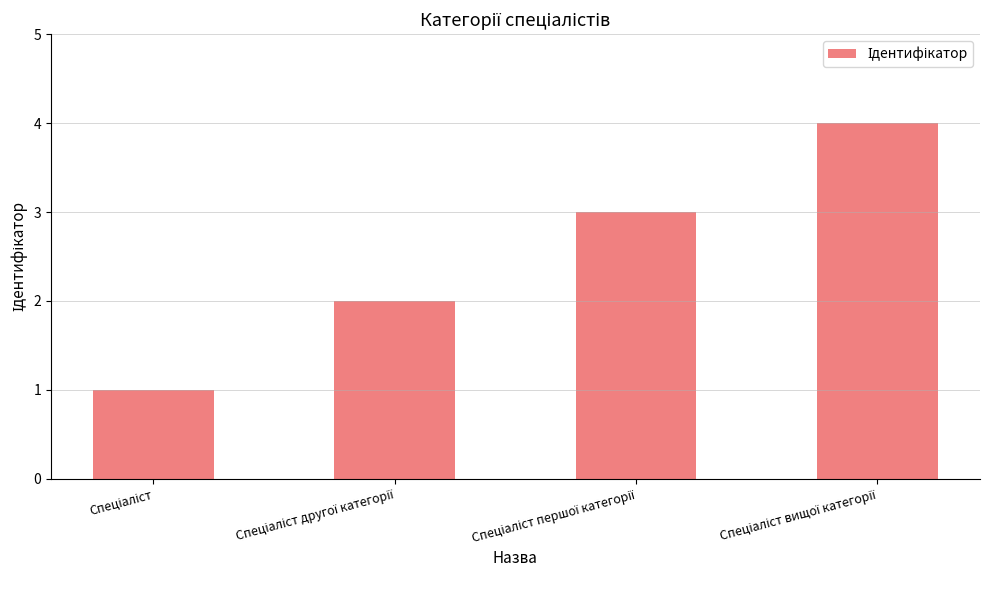

What is the maximum value shown in the chart?

4